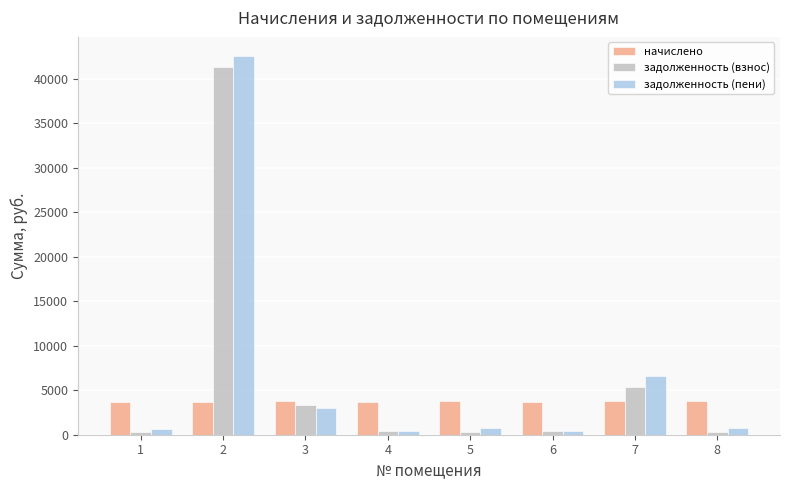

What is the difference between the highest and lowest values at 4?

3258.6